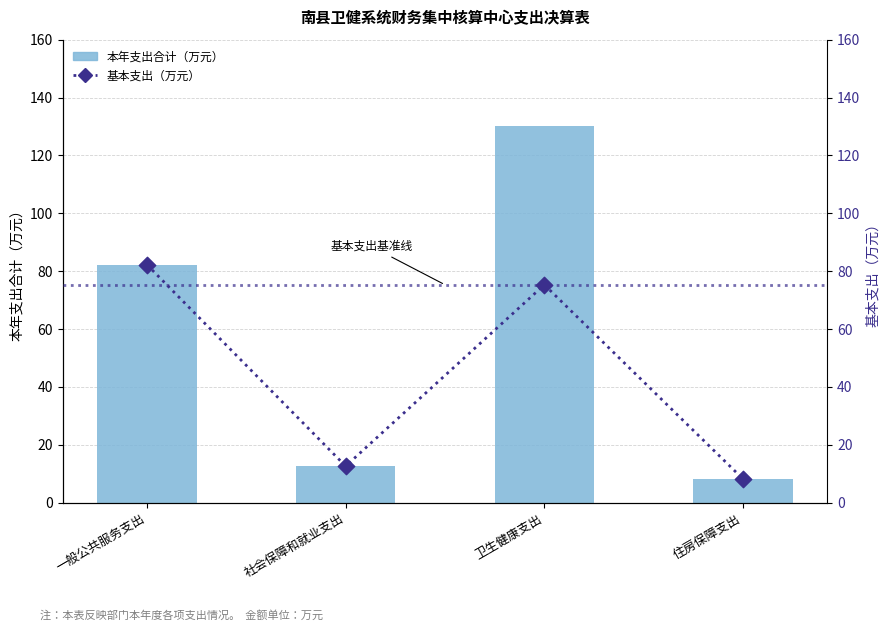

Which series contains the lowest Y value?

本年支出合计（万元）